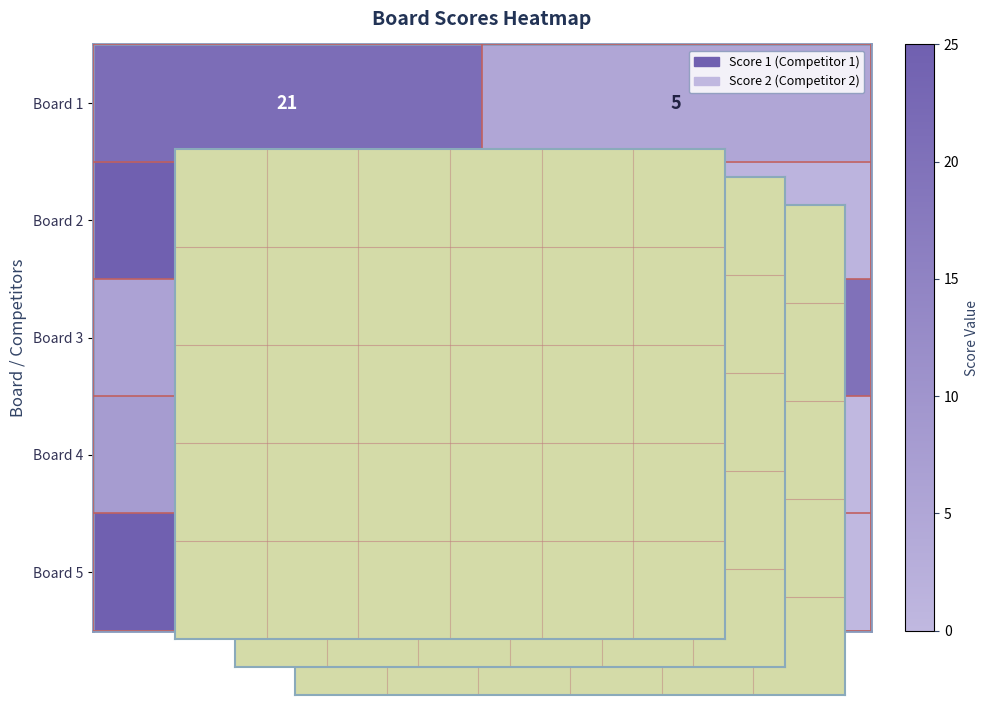

Rank the categories by Board 4 value from lowest to highest.

Score 2, Score 1